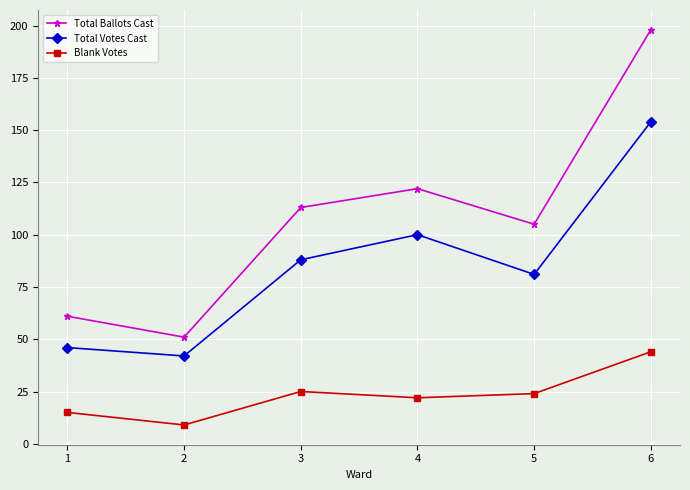

Reading left to right, list all the values displayed in this chart.

Total Ballots Cast: 1=61	2=51	3=113	4=122	5=105	6=198
Total Votes Cast: 1=46	2=42	3=88	4=100	5=81	6=154
Blank Votes: 1=15	2=9	3=25	4=22	5=24	6=44